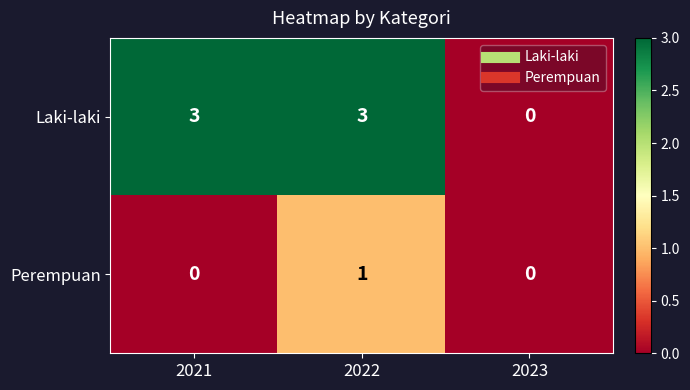

The Perempuan series shows 0 at 2021. True or false?

True